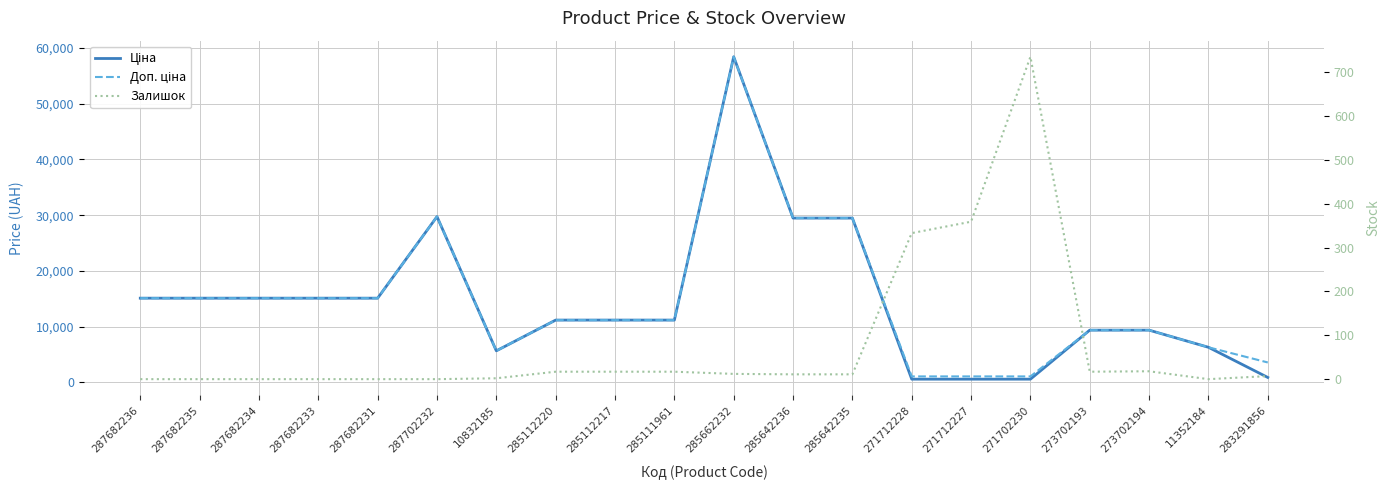

The Доп. ціна series shows 11188.2 at 285112220. True or false?

True